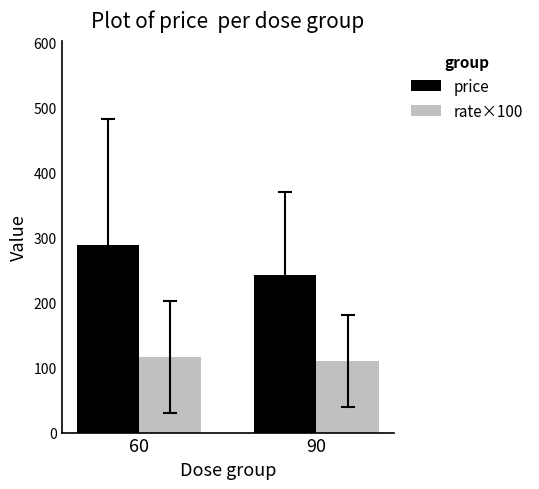

What is the sum of all rate×100 values?

225.7